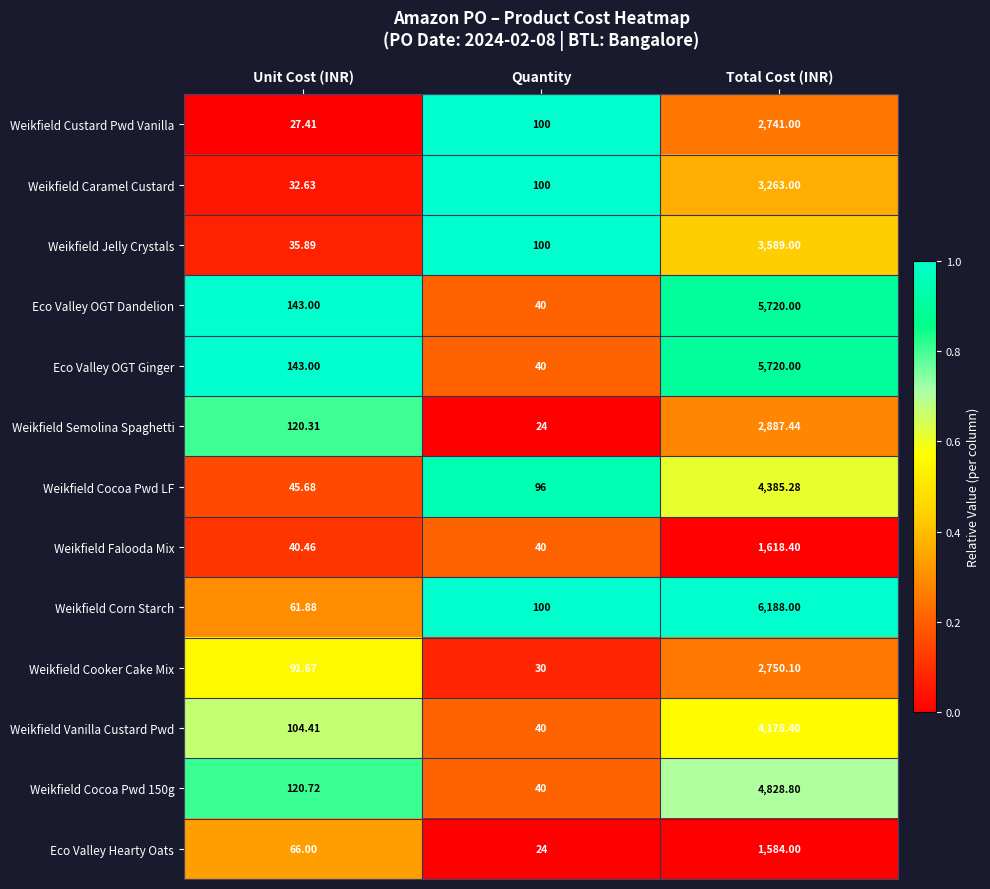

Which series has the largest total across all categories?

Weikfield Corn Starch